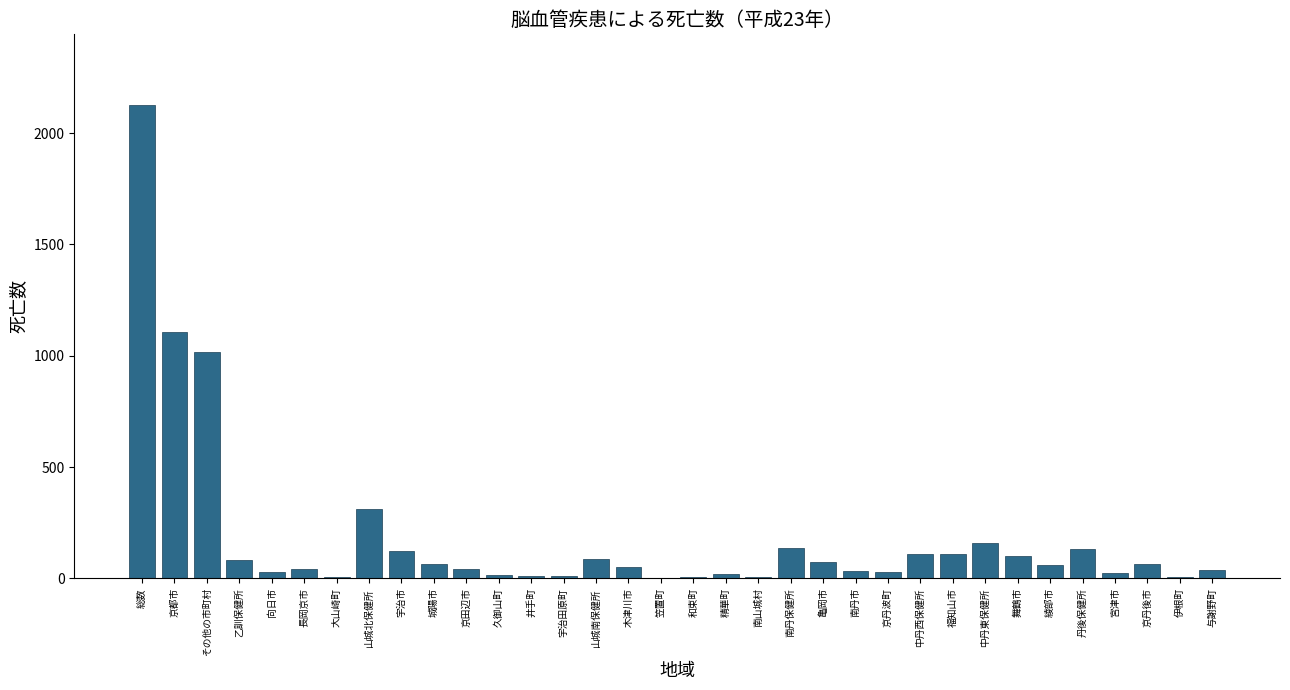

Which category has the highest value across all series?

総数